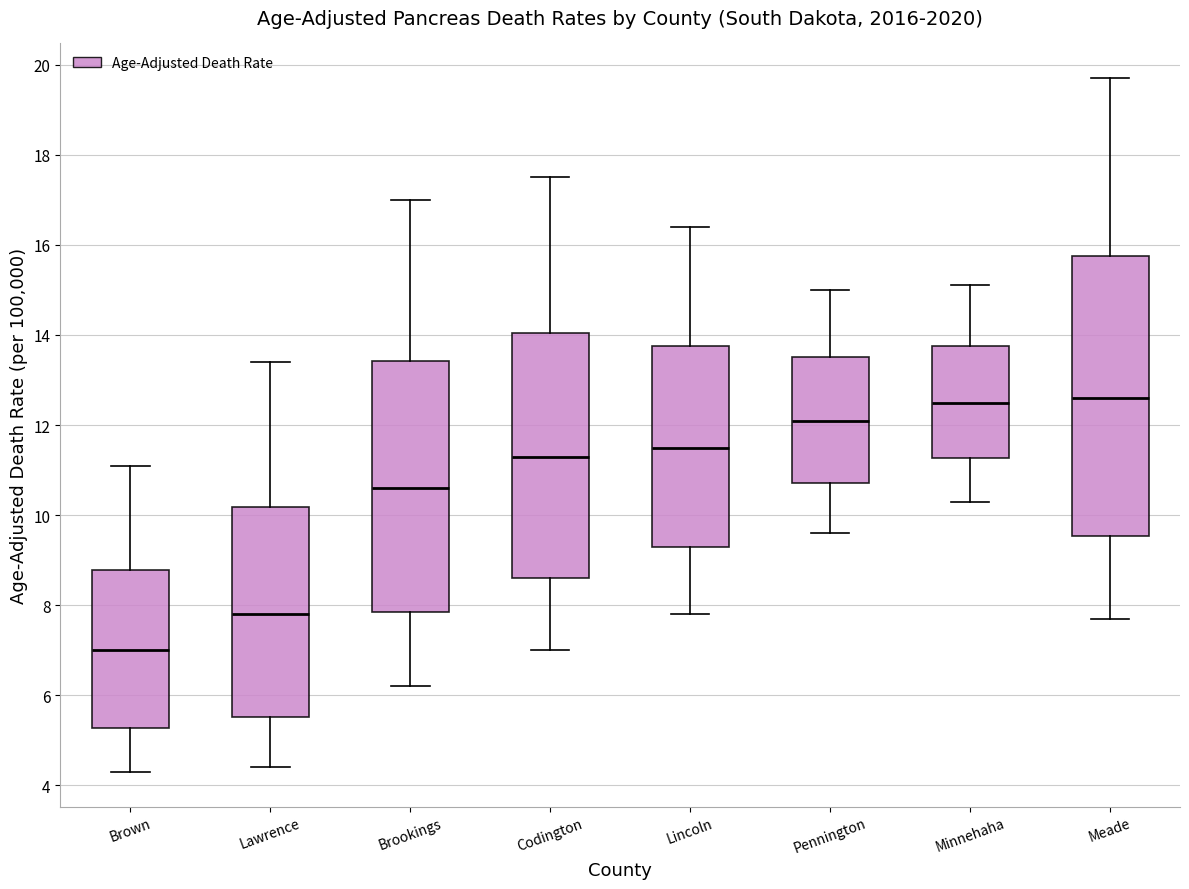

Reading left to right, transcribe this box plot: for each box, give where its median line is, the range the box spans, and where its two whiskers end, as read against the y-axis. The values are not printed on the chart, so give them approximately, as read against the axis.

Brown: median 7.0, box 5.2 to 8.8, whiskers 4.4 to 11.2
Lawrence: median 7.8, box 5.6 to 10.2, whiskers 4.4 to 13.4
Brookings: median 10.6, box 7.8 to 13.4, whiskers 6.2 to 17.0
Codington: median 11.4, box 8.6 to 14.0, whiskers 7.0 to 17.6
Lincoln: median 11.6, box 9.2 to 13.8, whiskers 7.8 to 16.4
Pennington: median 12.2, box 10.8 to 13.6, whiskers 9.6 to 15.0
Minnehaha: median 12.6, box 11.2 to 13.8, whiskers 10.4 to 15.2
Meade: median 12.6, box 9.6 to 15.8, whiskers 7.8 to 19.8